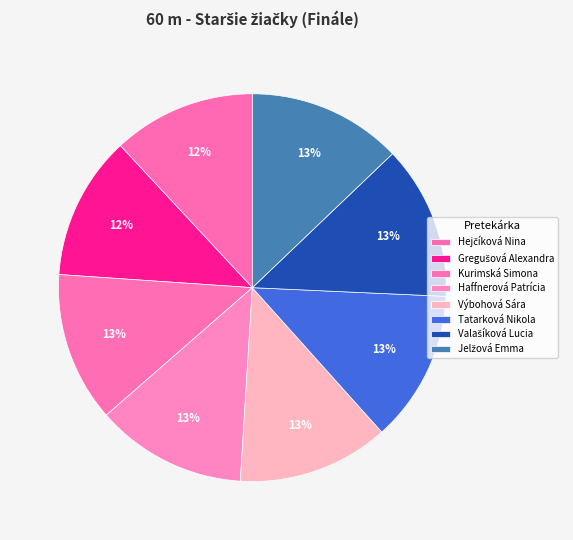

Count the number of slices in the pie.

8